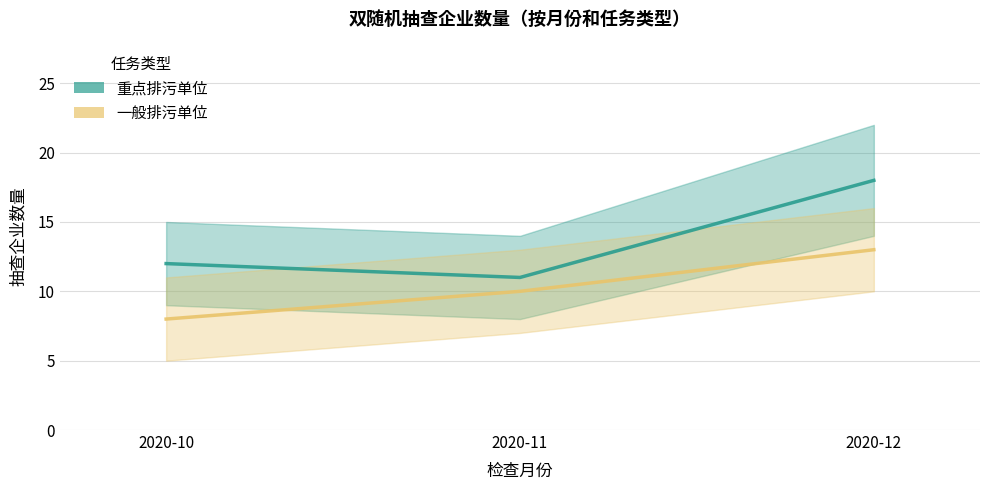

What is the average value of the 一般排污单位 series?

10